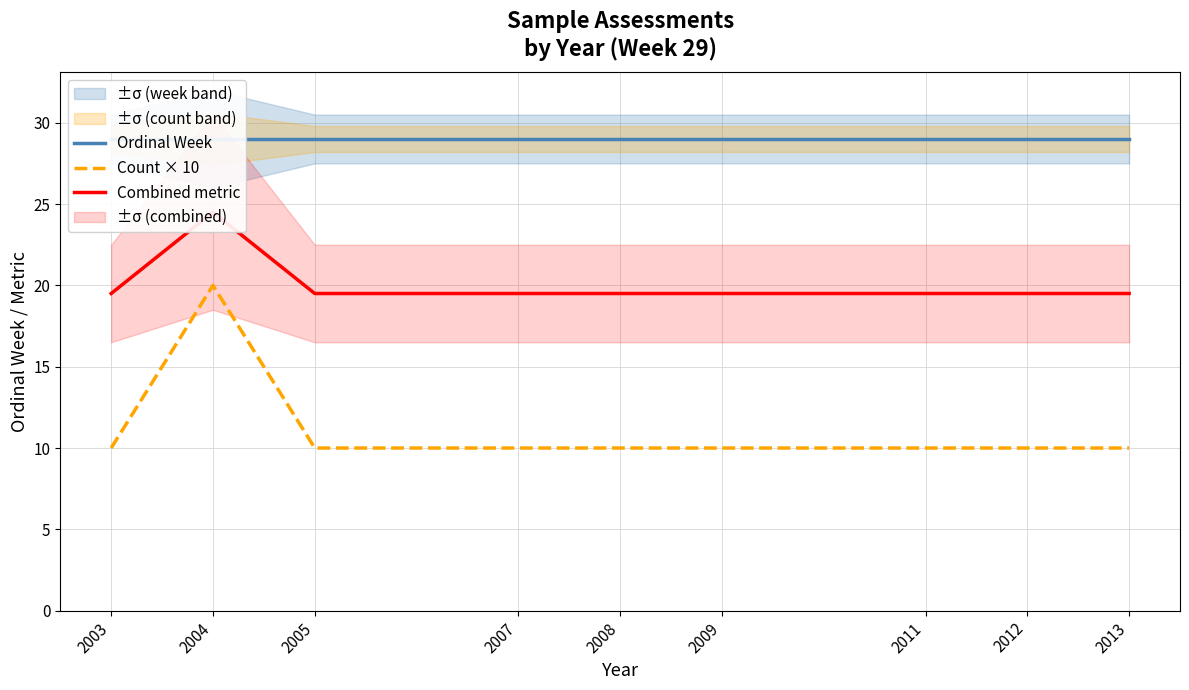

What is the highest value of the Combined metric series?

24.5